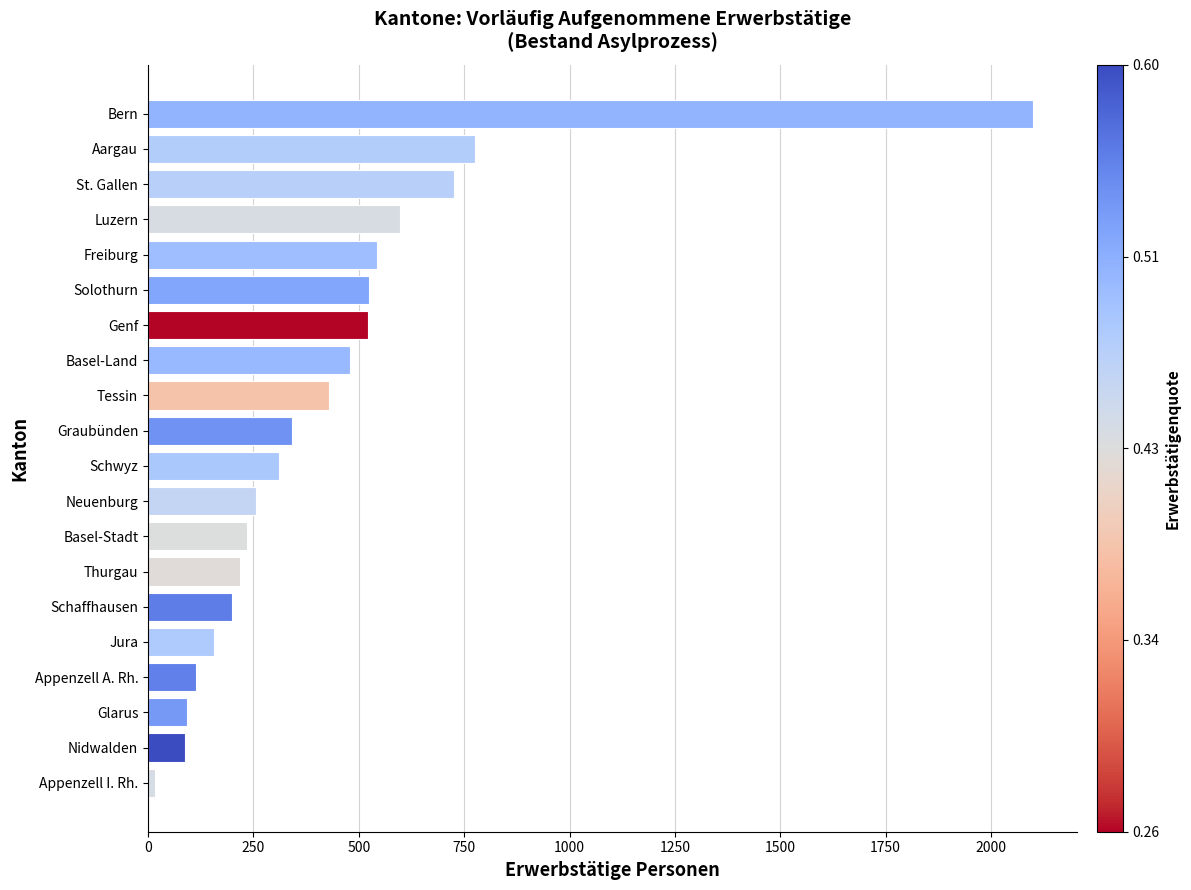

Count the number of data series in this chart.

1